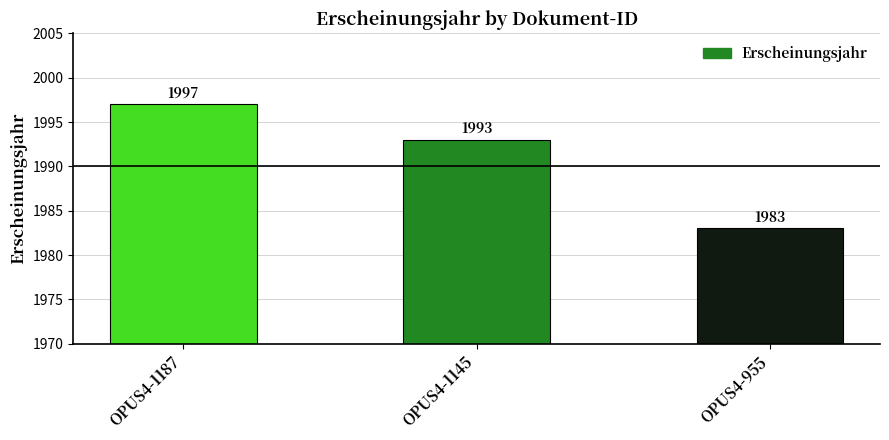

Are the bars horizontal?

No